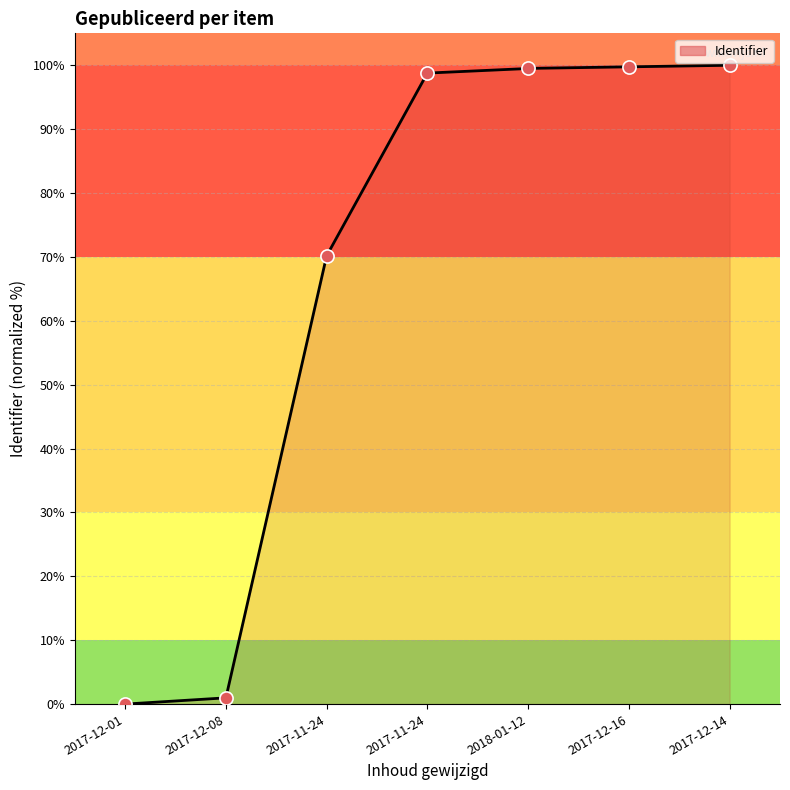

What is the change in value from 2017-11-24 to 2018-01-12?

+29.3